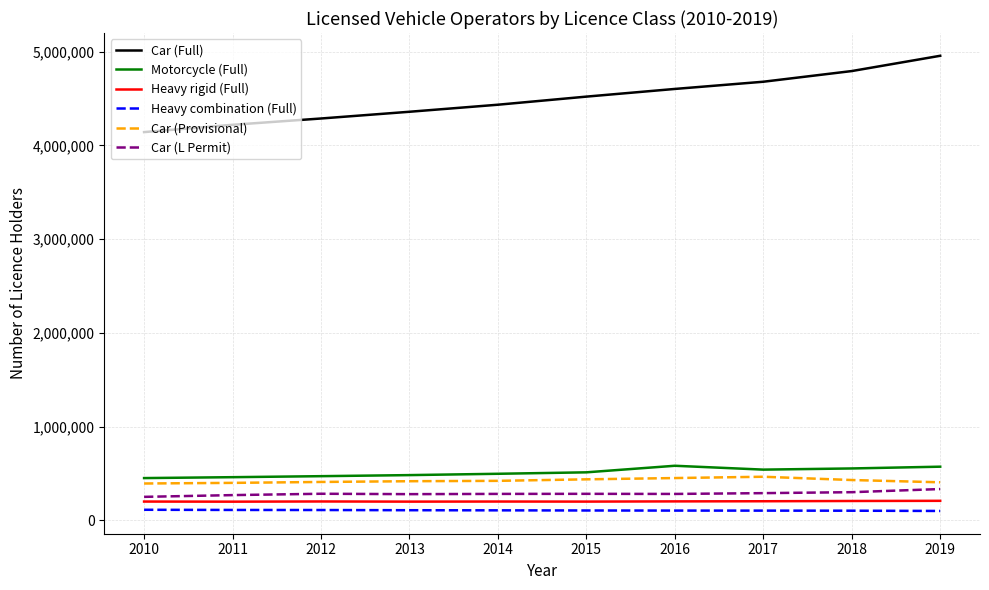

What is the maximum value shown in the chart?

4956081